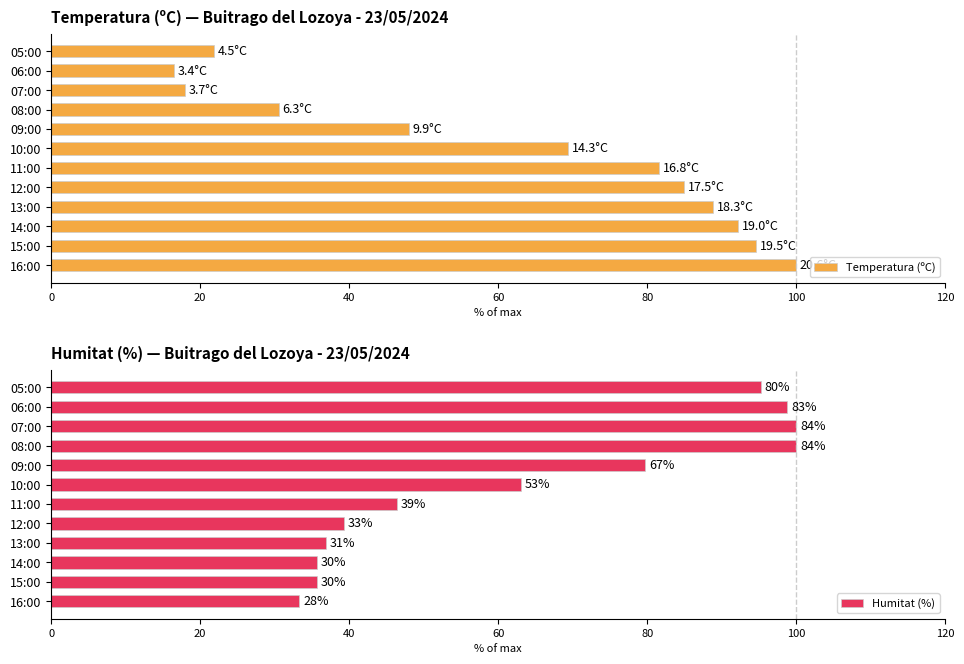

List the series in order of their peak value, lowest first.

Temperatura (ºC), Humitat (%)